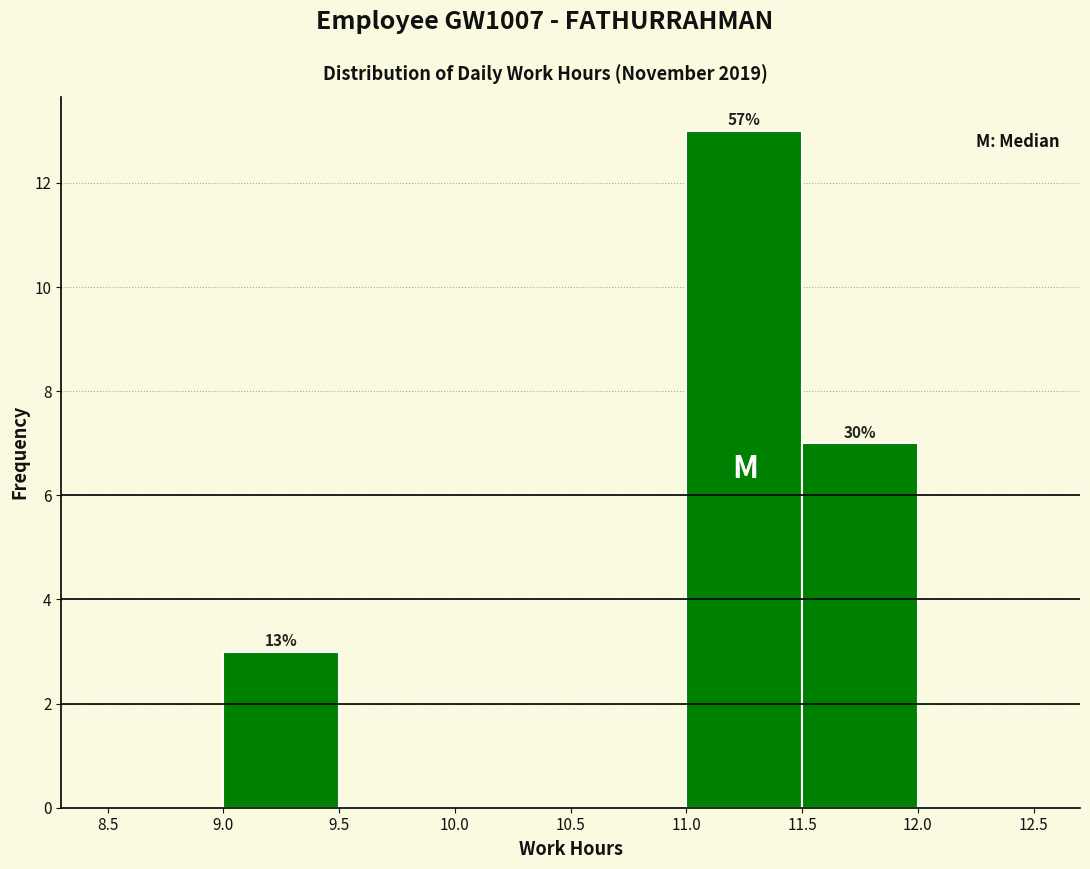

Over which range of the x-axis is the bar tallest?

11.0 to 11.5